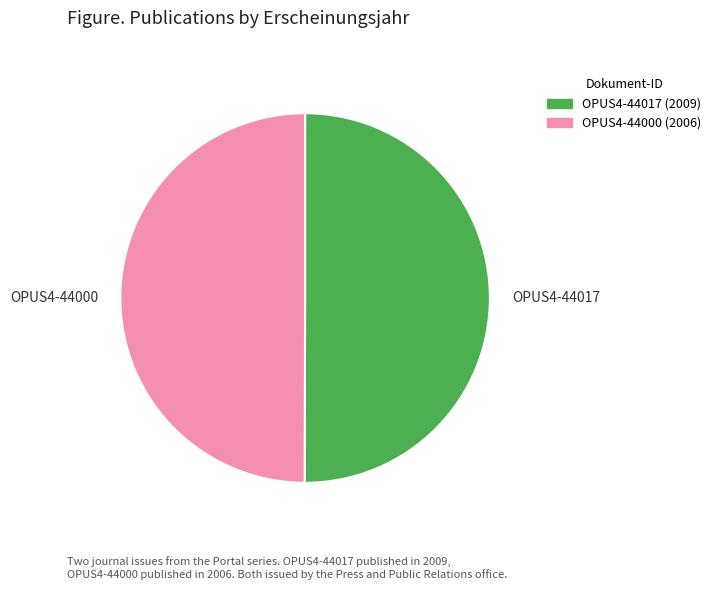

True or false: OPUS4-44017 accounts for 59% of the total.

False